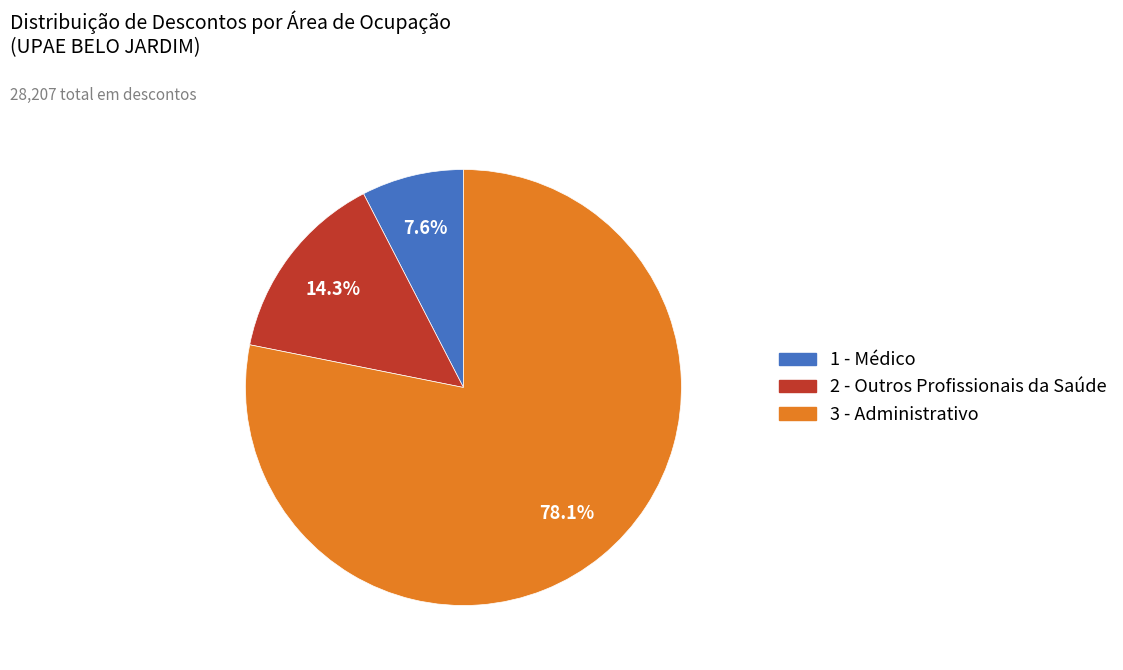

Is there a majority slice in this chart?

Yes